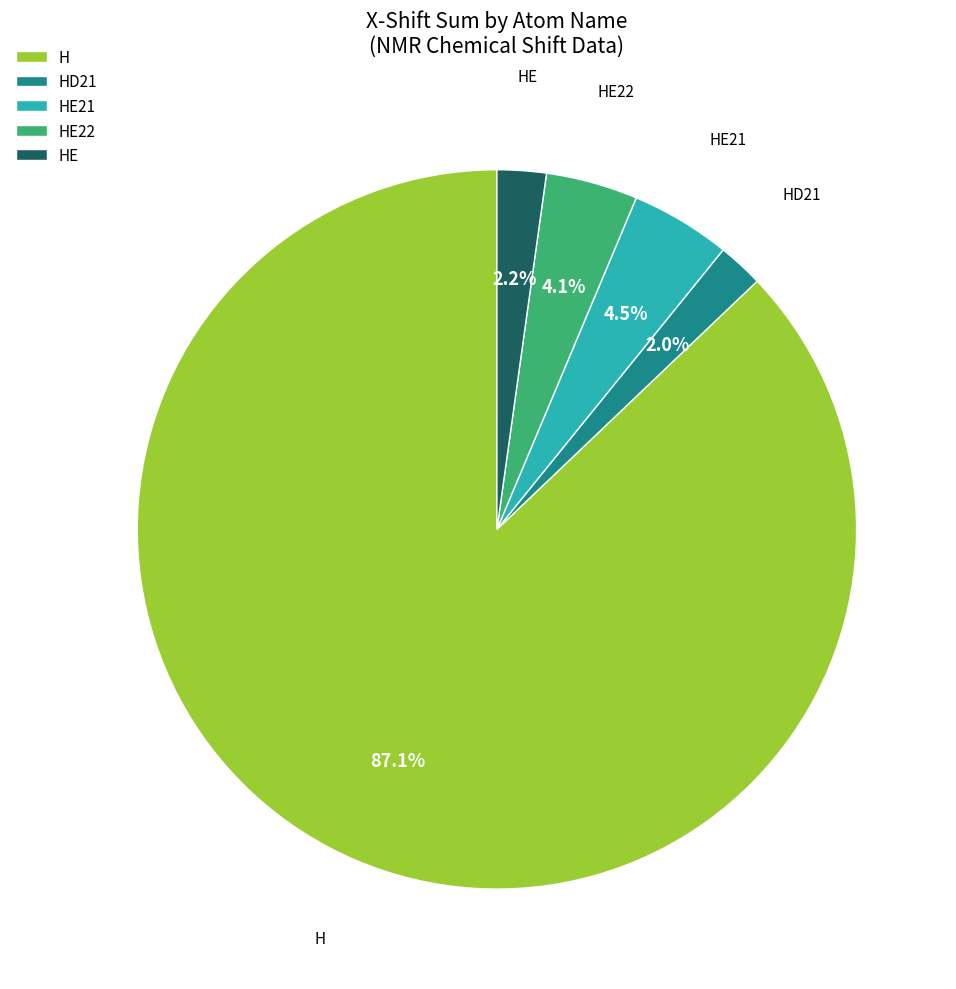

Does any single category account for the majority?

Yes